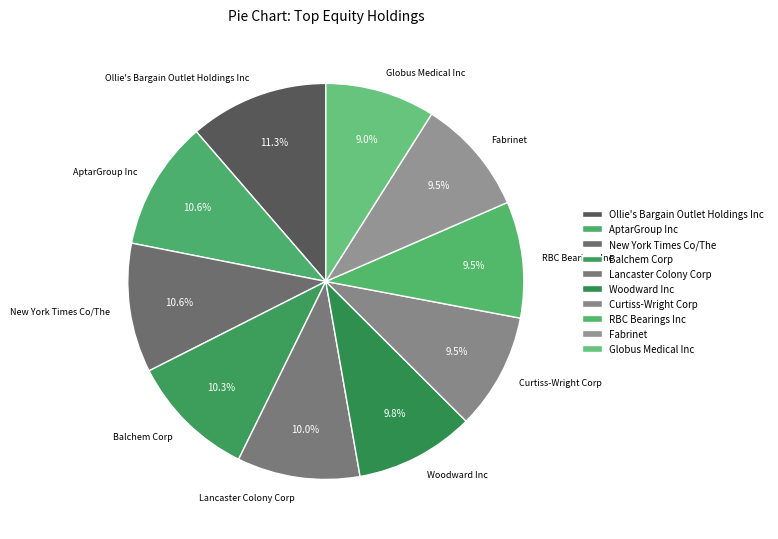

To the nearest percent, what is the difference between the largest and smallest slice percentages?

2%